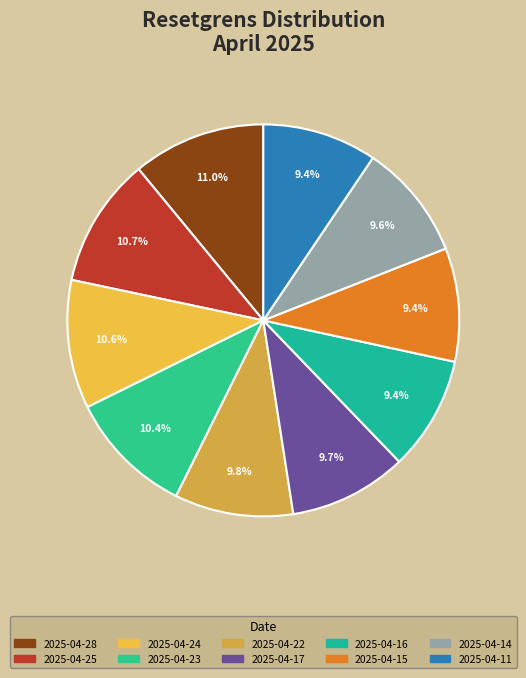

Do 2025-04-25 and 2025-04-22 together represent more than half of the pie?

No